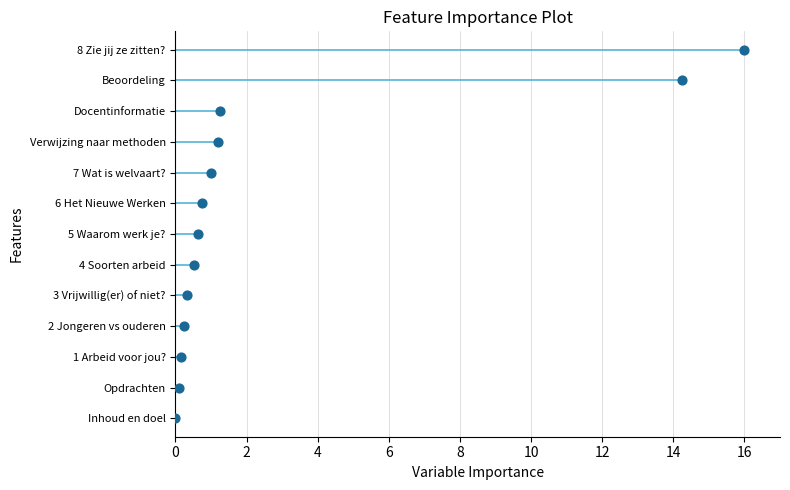

What is the ratio of the value at 10 to the value at 2?

5.0